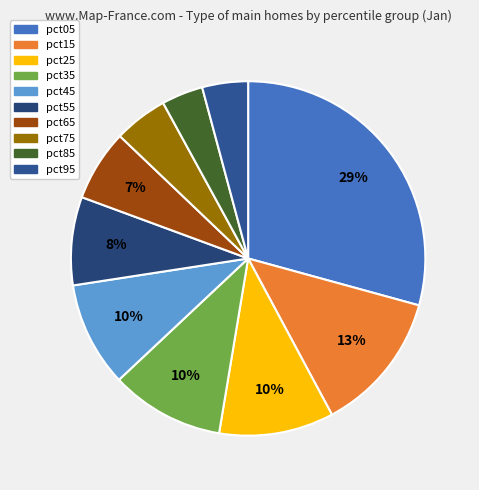

What is the change in value from pct75 to pct95?

-0.1